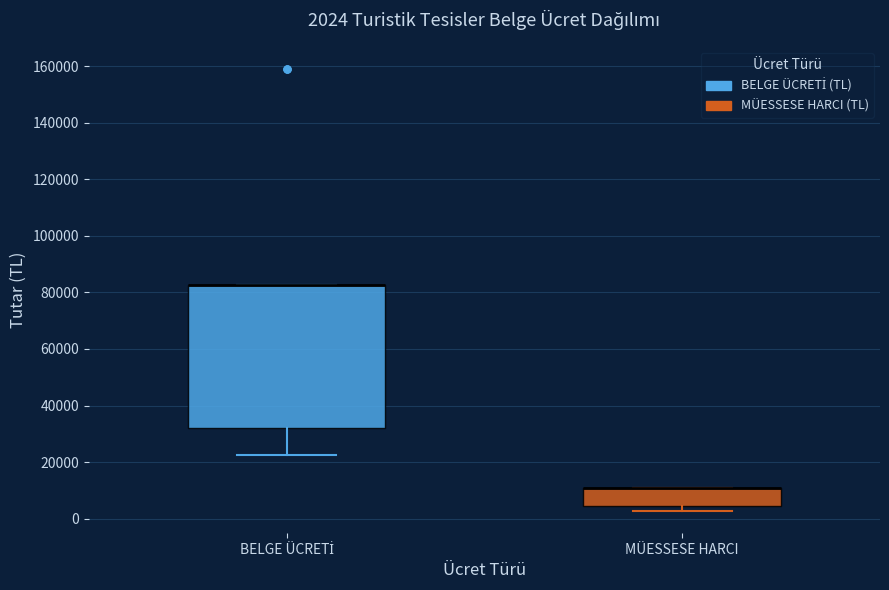

Which box is the tallest, from its lower edge to its upper edge?

BELGE ÜCRETİ